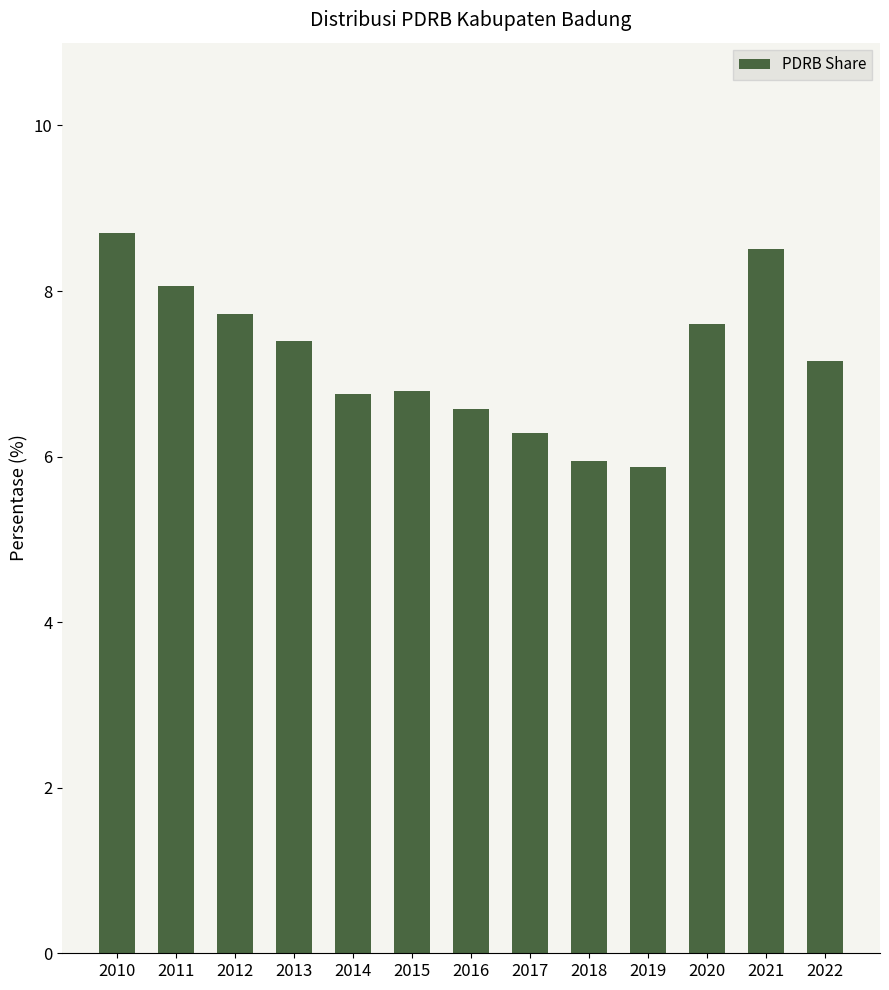

What is the difference between the maximum and minimum values?

2.8